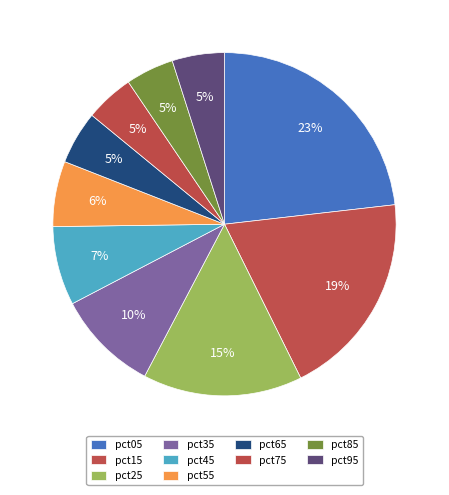

Which category has the biggest portion of the pie?

pct05